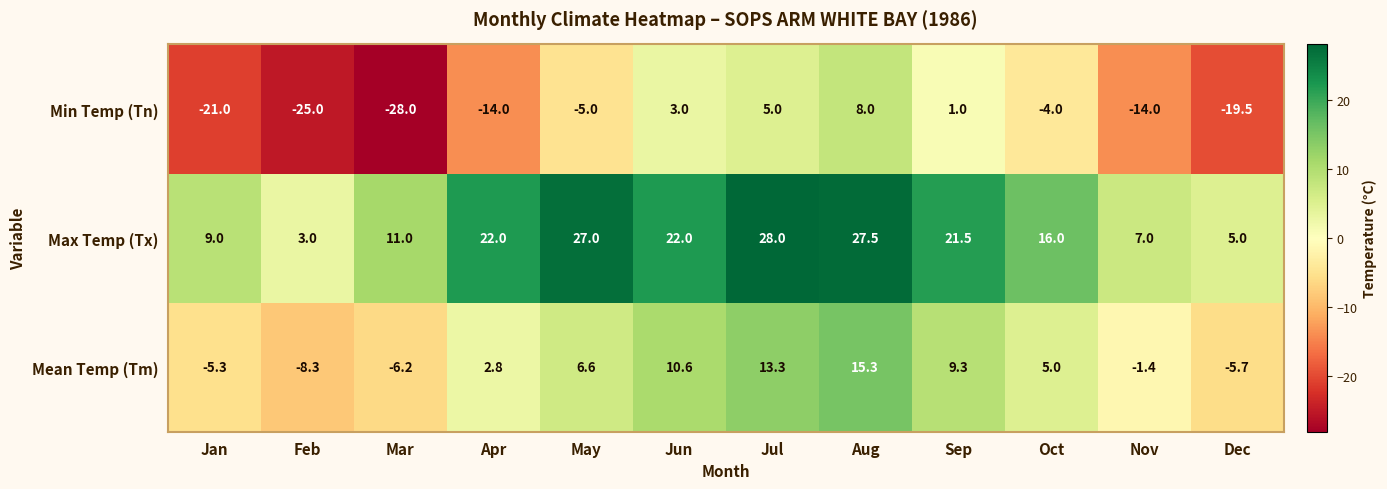

Which label corresponds to the smallest value in the chart?

Mar